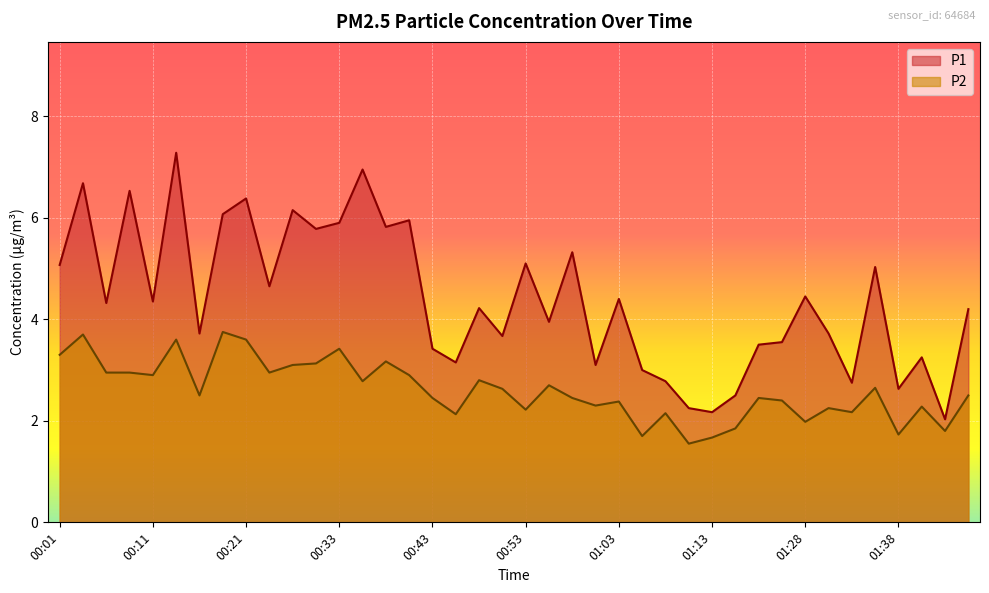

Which series has the widest spread of values?

P1